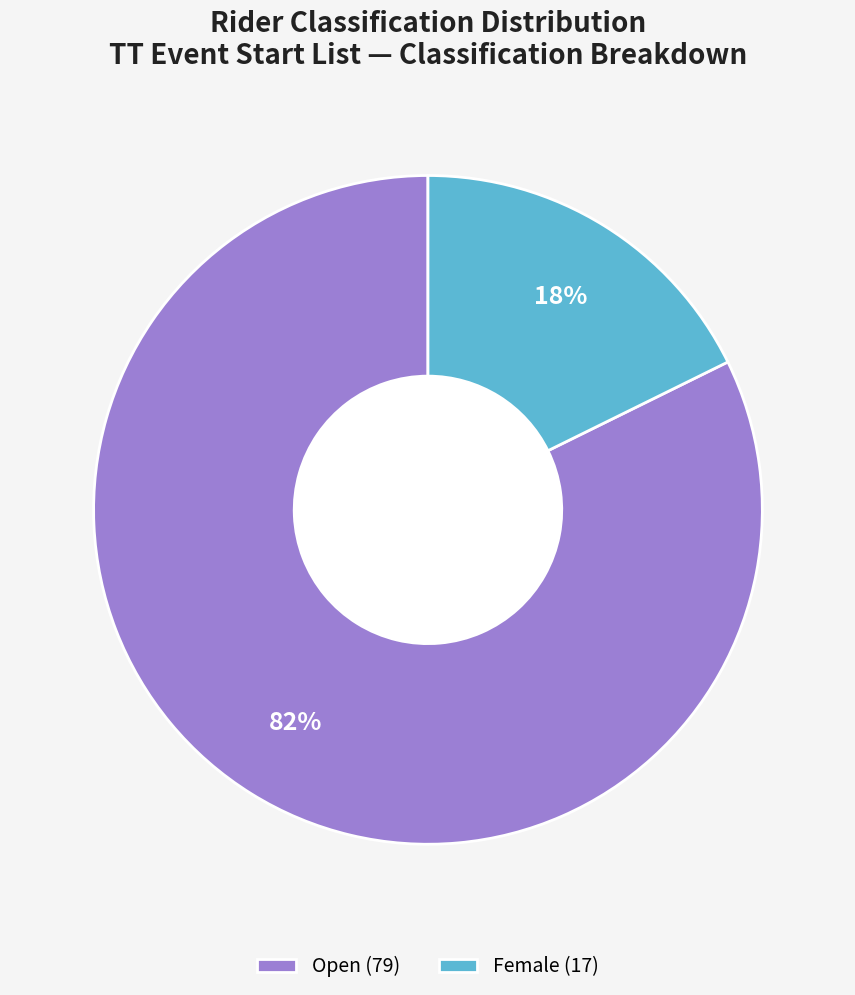

To the nearest percent, what portion does Open represent?

82%